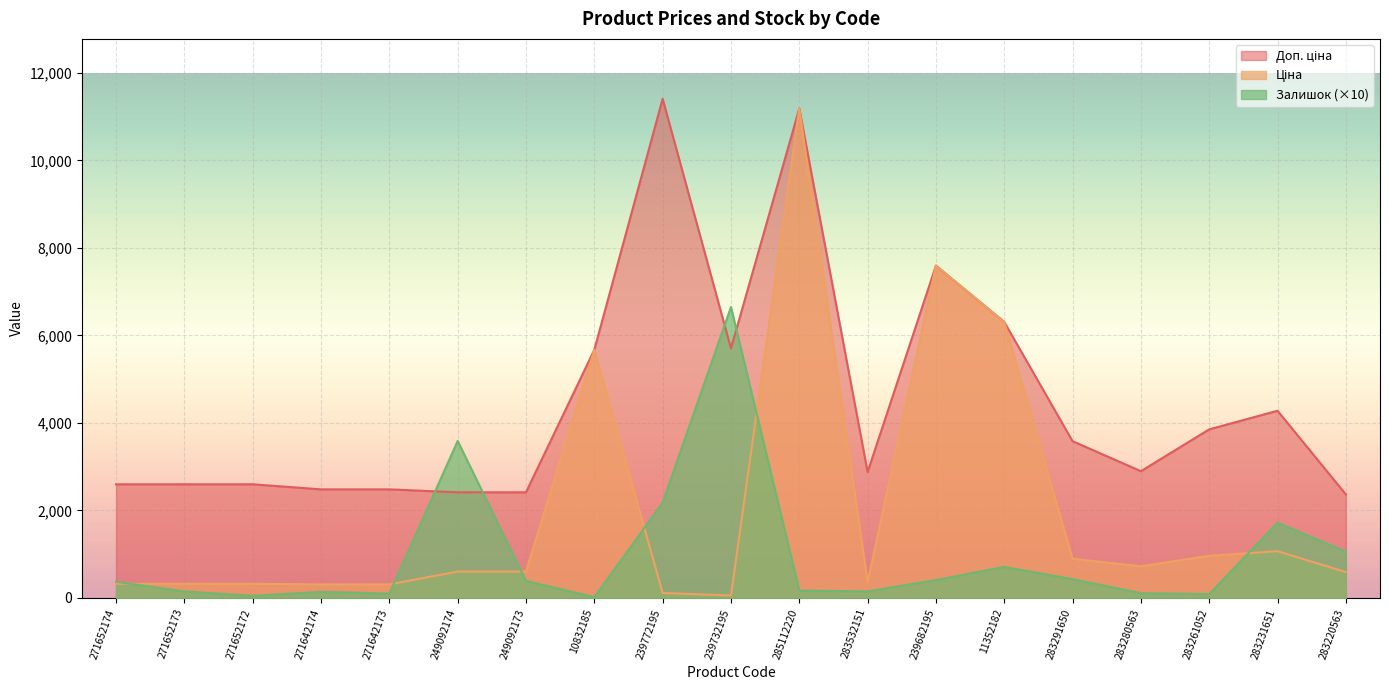

How many lines are shown in the chart?

3